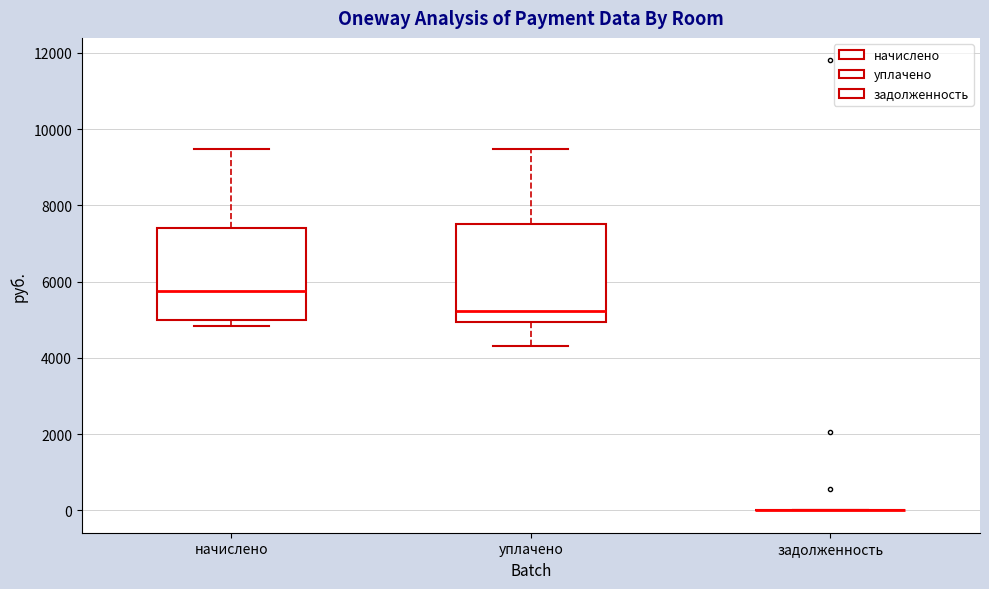

Reading left to right, transcribe this box plot: for each box, give where its median line is, the range the box spans, and where its two whiskers end, as read against the y-axis. The values are not printed on the chart, so give them approximately, as read against the axis.

начислено: median 5800, box 5000 to 7400, whiskers 4800 to 9400
уплачено: median 5200, box 5000 to 7600, whiskers 4400 to 9400
задолженность: box collapsed to a line at 0, whiskers 0 to 0